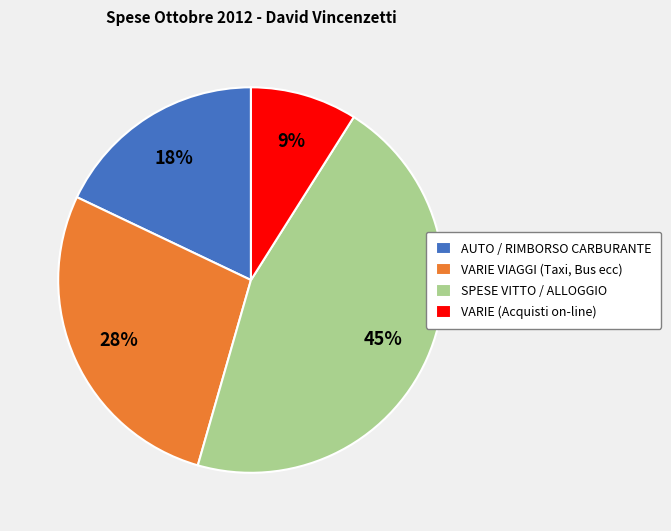

Do VARIE VIAGGI (Taxi, Bus ecc) and VARIE (Acquisti on-line) together represent more than half of the pie?

No